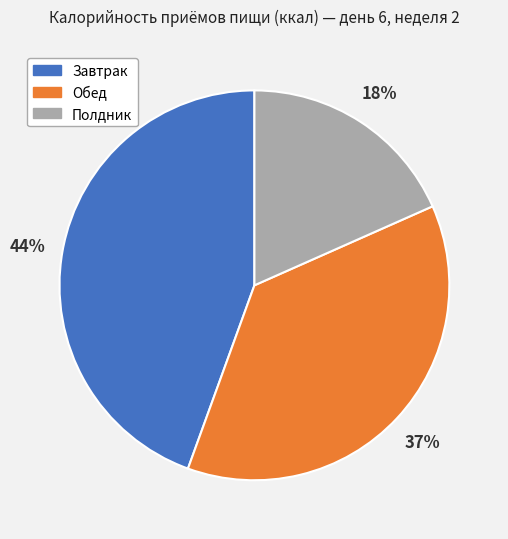

To the nearest percent, what percentage of the pie is Обед?

37%